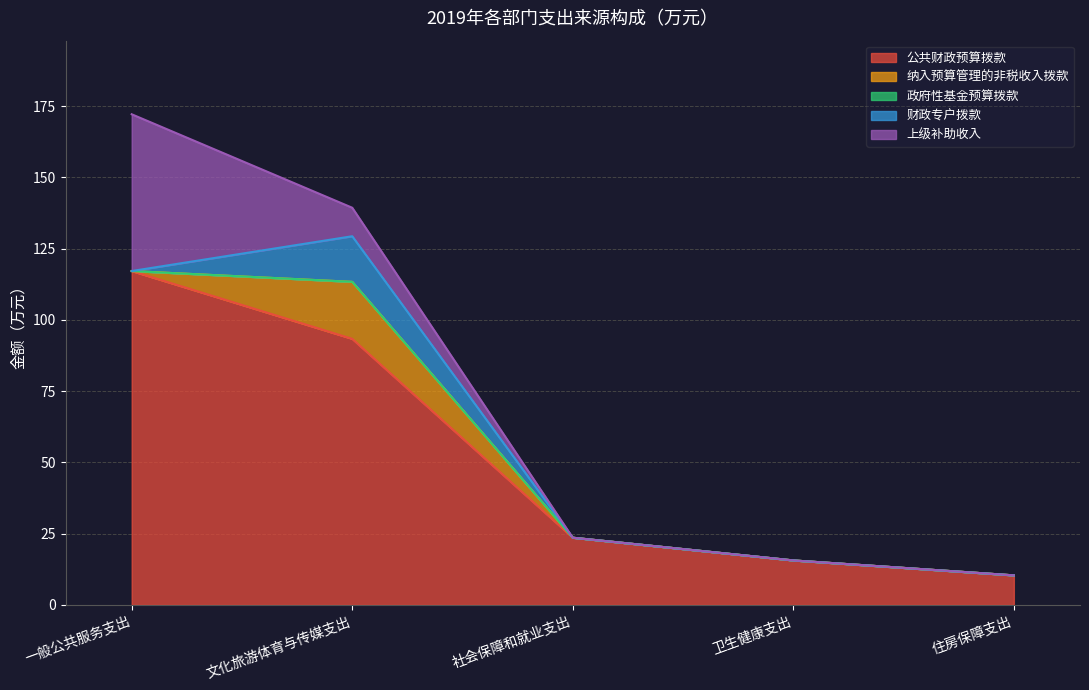

Is it true that 政府性基金预算拨款 equals 0.0 at 住房保障支出?

True